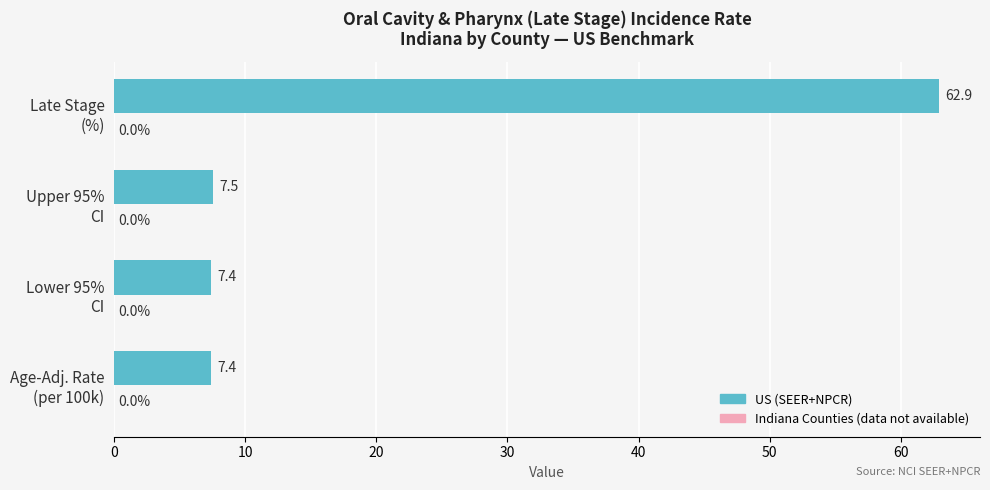

What is the maximum value shown in the chart?

62.9